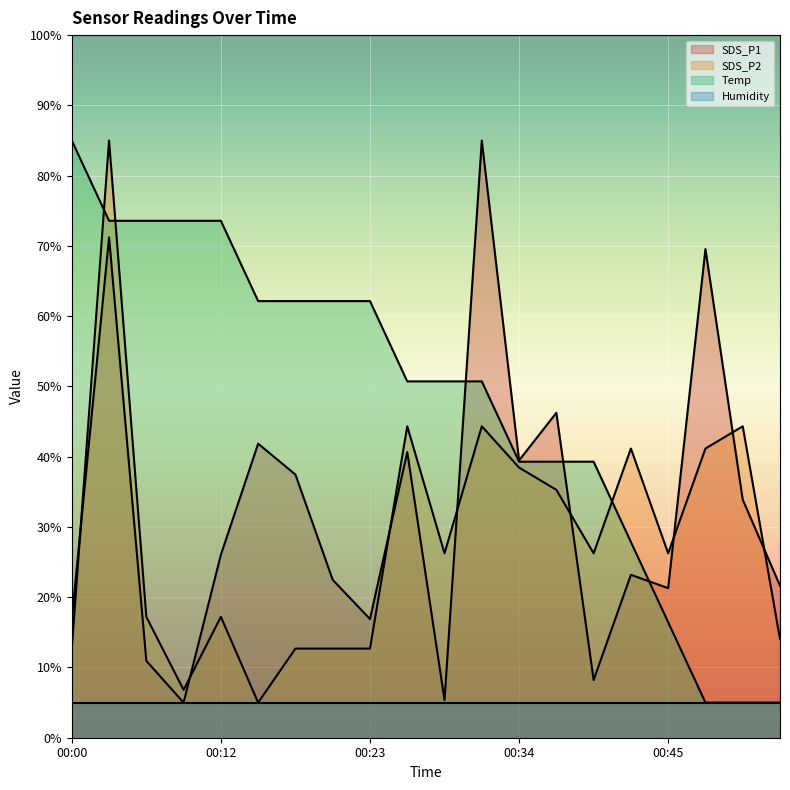

How many values in the SDS_P2 series are below 26?

9